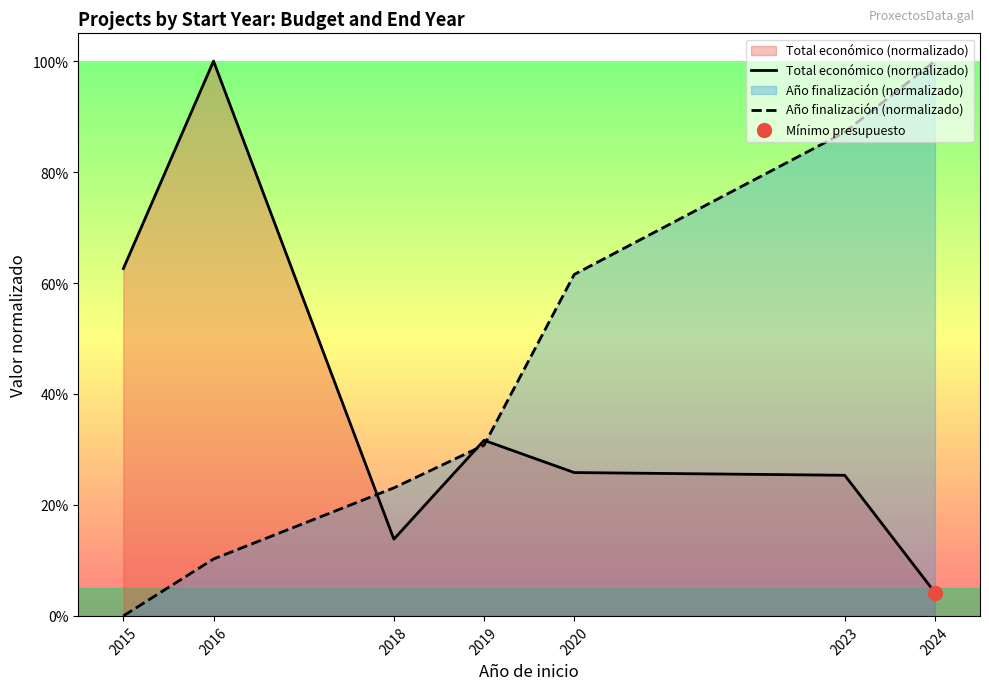

At which category does Total económico (normalizado) reach its first local valley?

2018